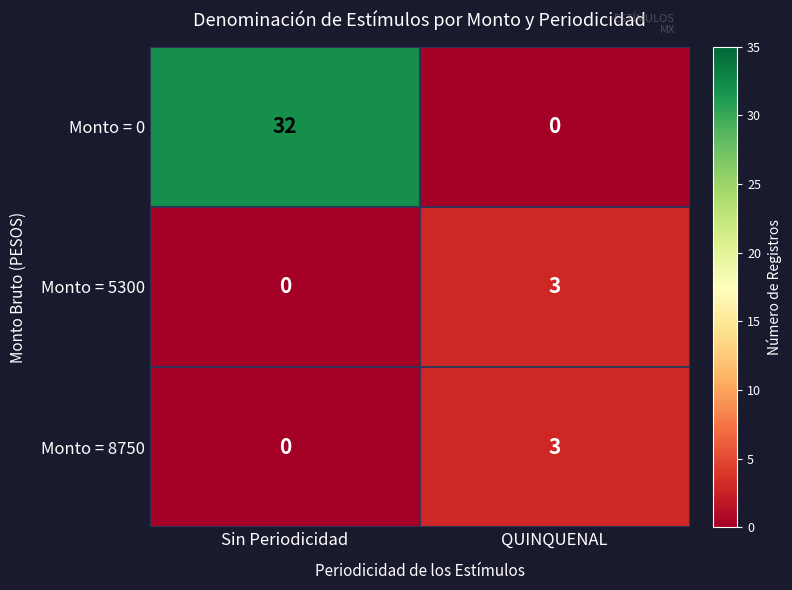

Count the number of categories in the chart.

2